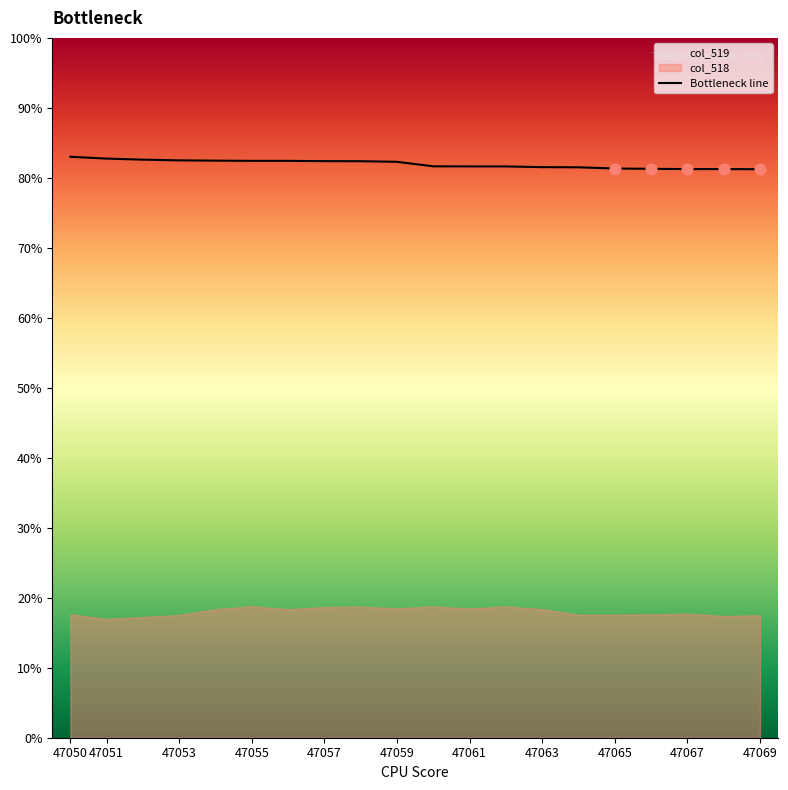

What is the maximum value for Bottleneck line?

83.0